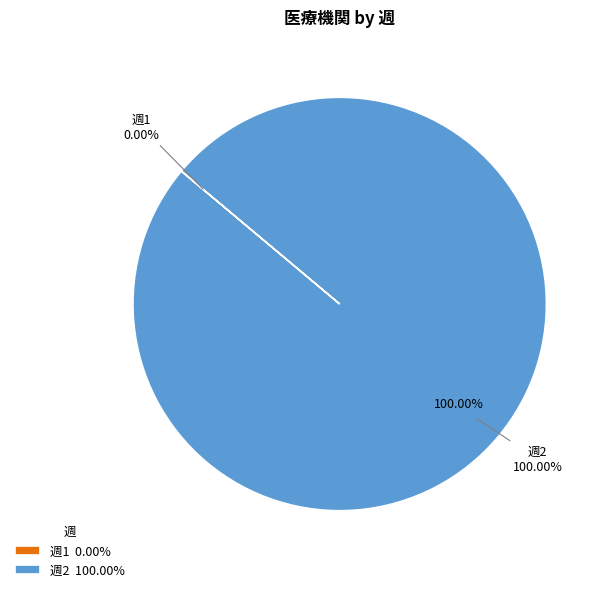

To the nearest percent, what is the average slice percentage?

50%